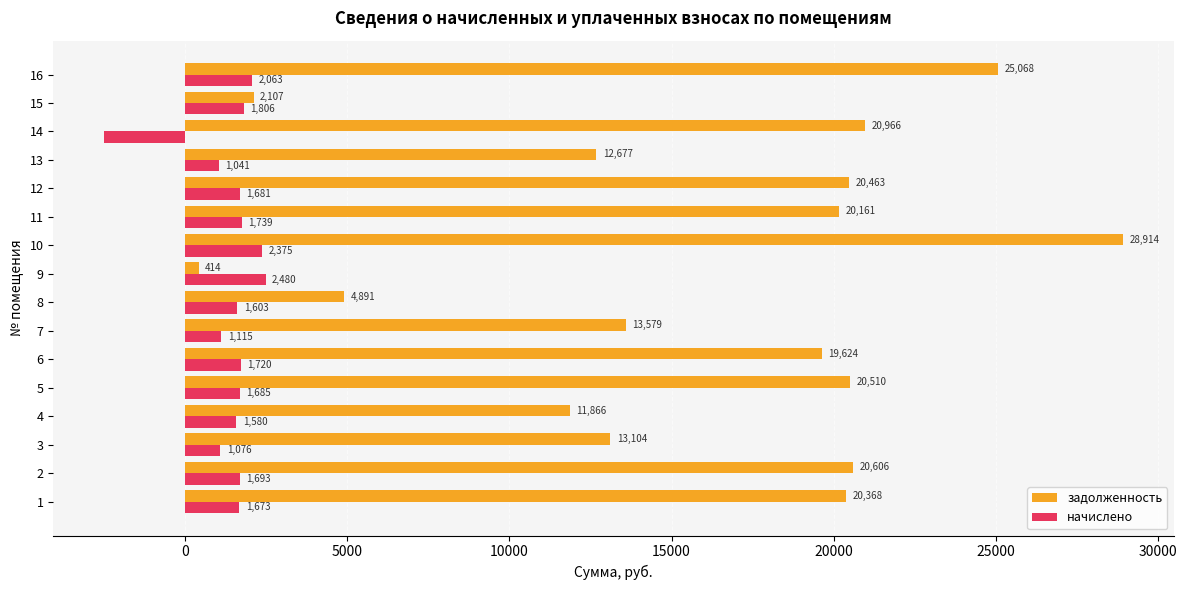

Where is начислено nearest to the value -8?

13